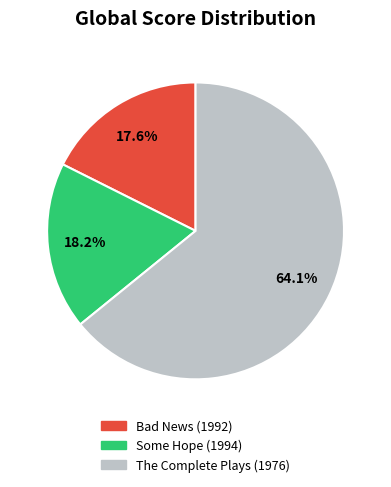

Rank the categories by value from lowest to highest.

Bad News (1992), Some Hope (1994), The Complete Plays (1976)